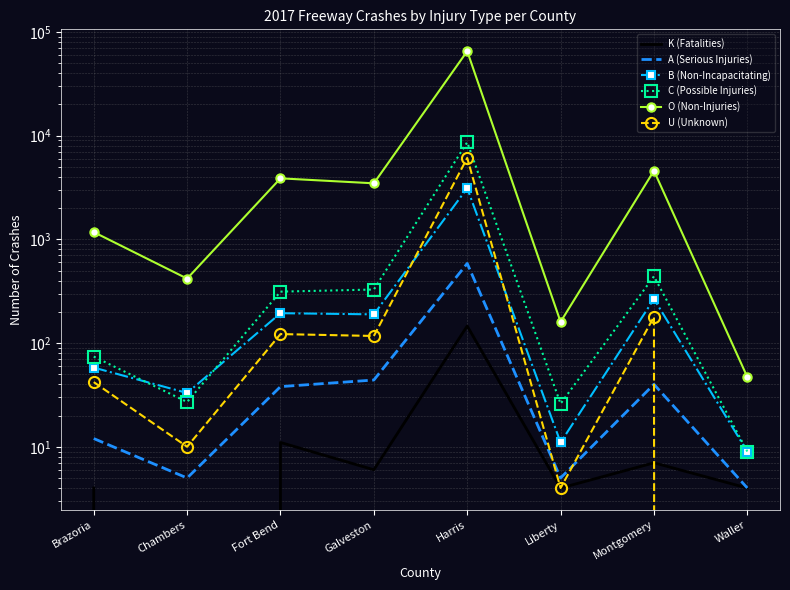

Does the chart have visible grid lines?

Yes